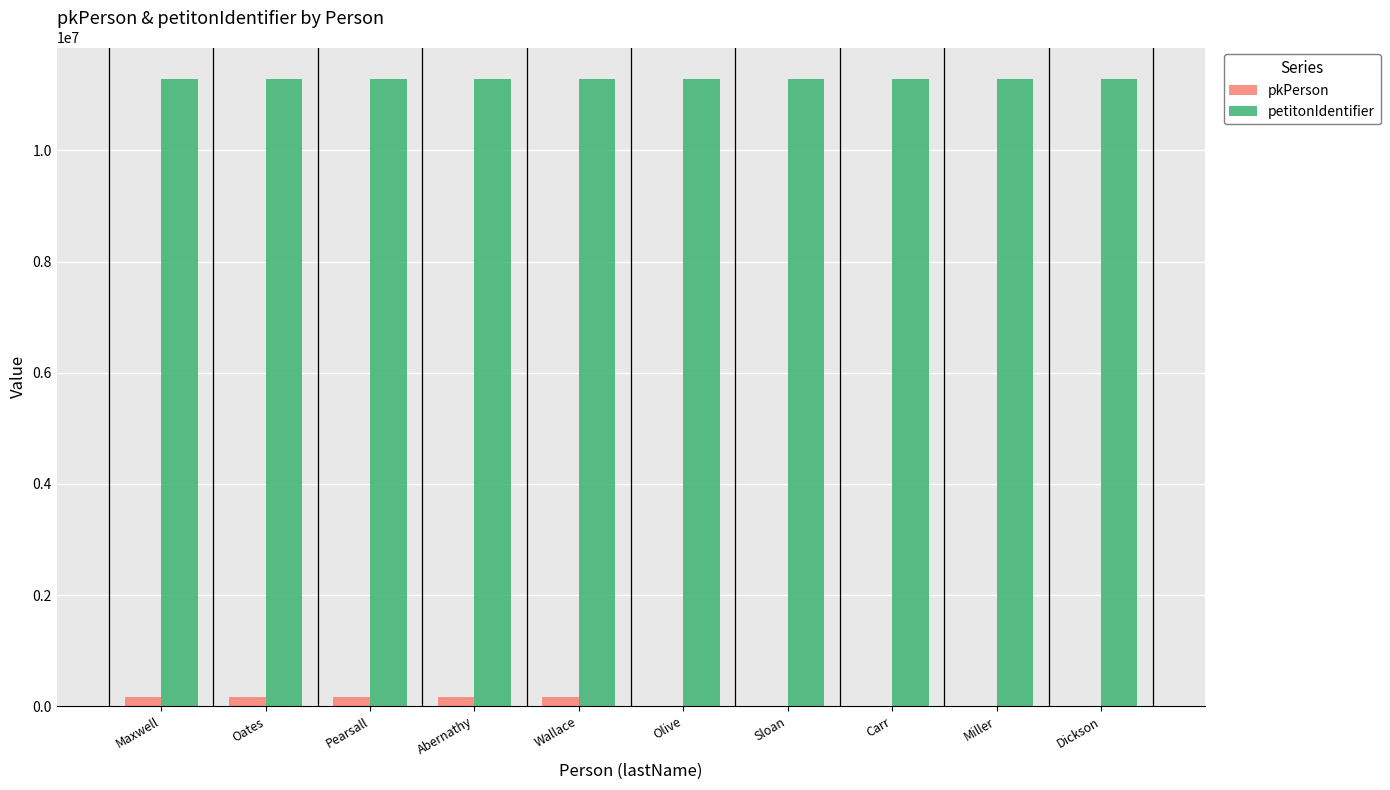

What is the maximum value for petitonIdentifier?

11285001